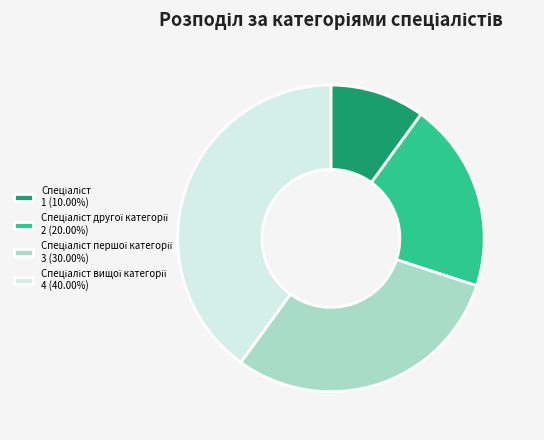

Is there any slice that represents more than half of the pie?

No